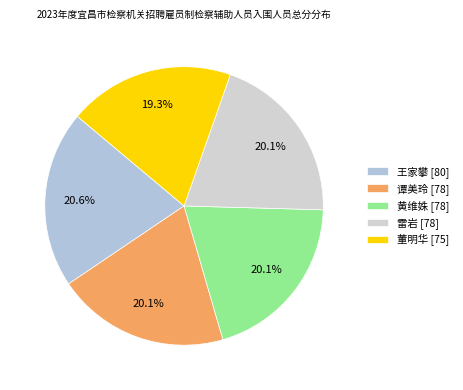

Does 董明华 represent more than half of the total?

No